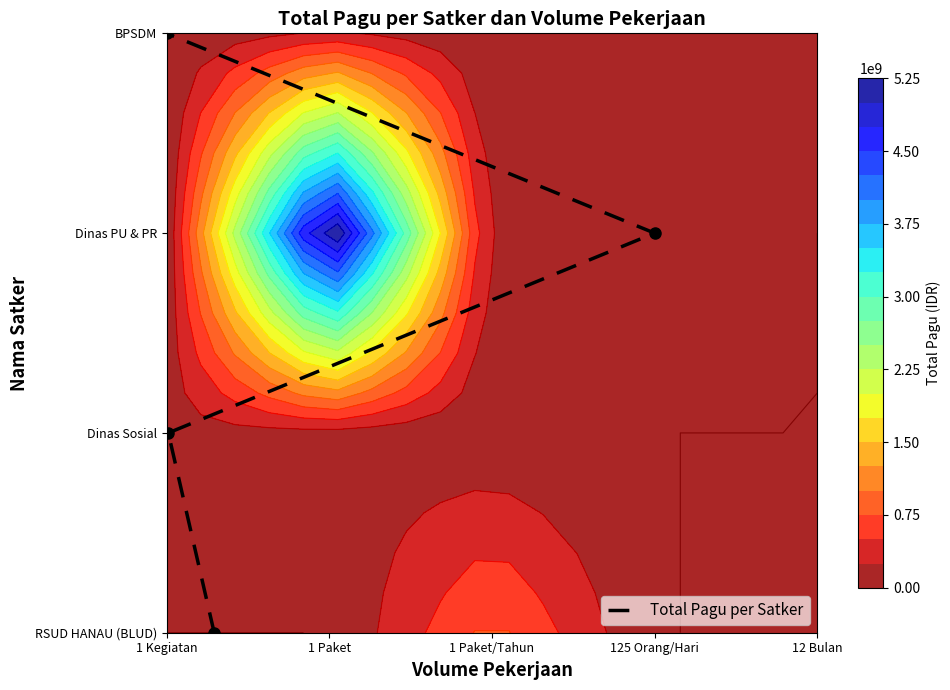

Count the number of categories in the chart.

4